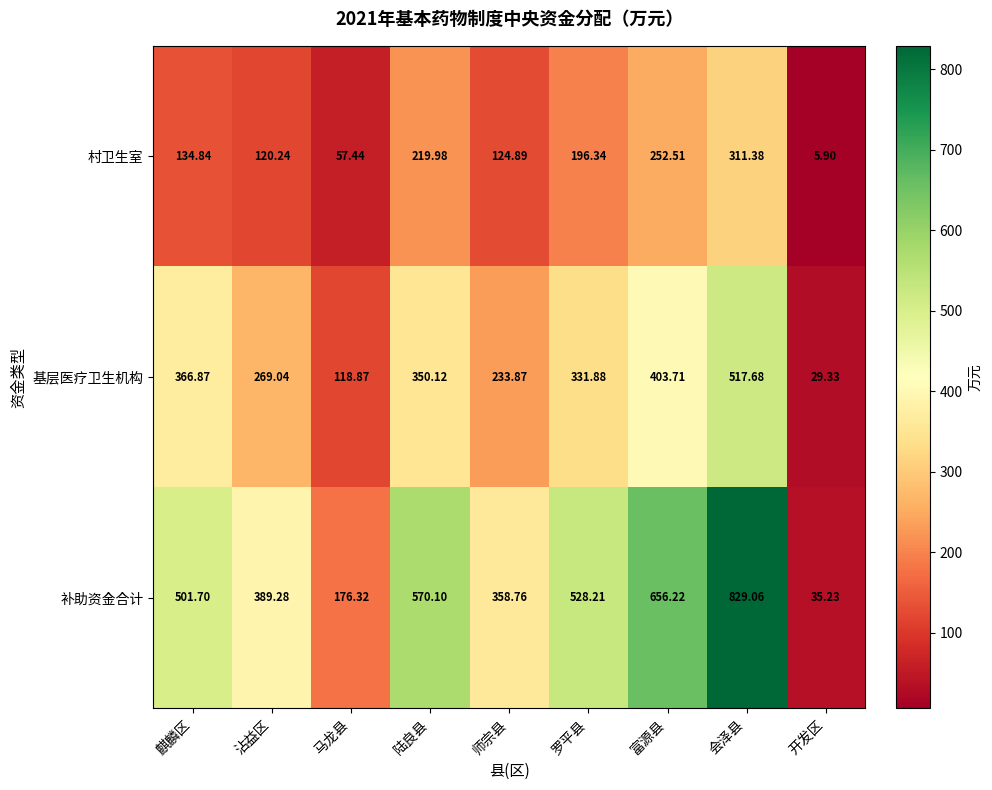

Which series changed the most between 麒麟区 and 师宗县?

补助资金合计